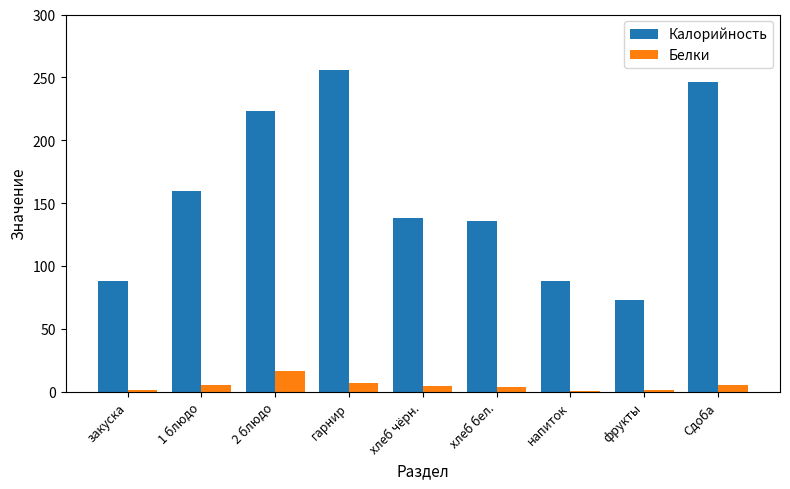

What is the sum of all Калорийность values?

1407.4